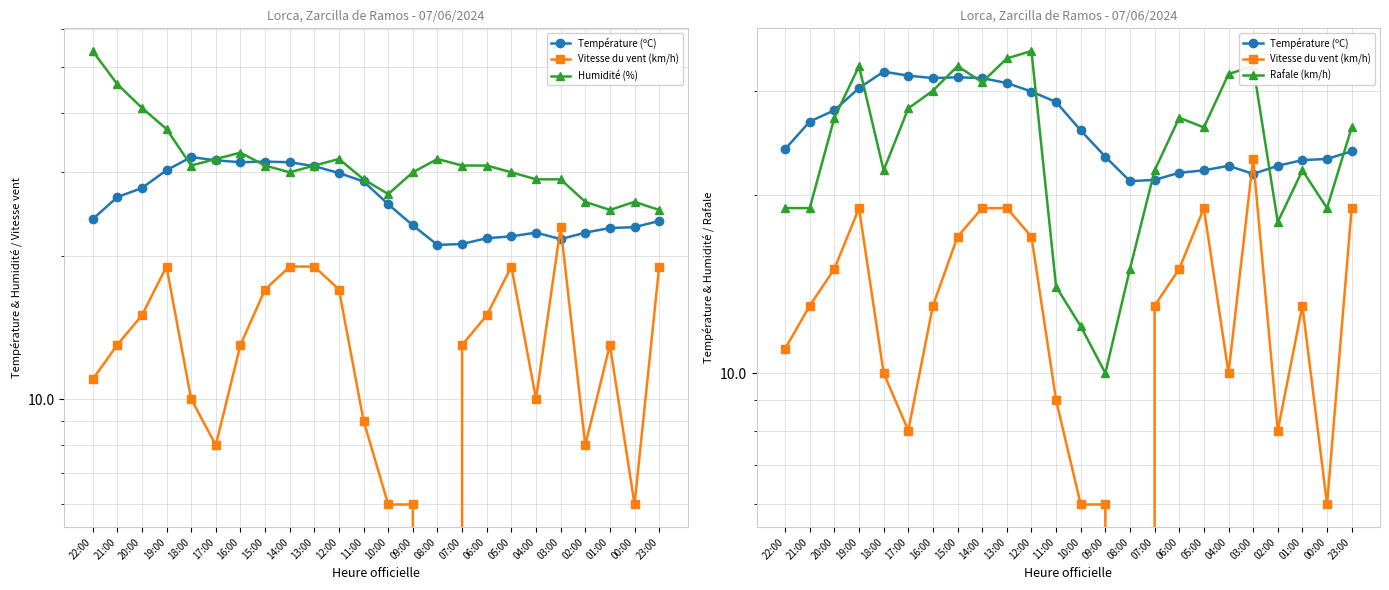

Read the Température (ºC) value at 11:00.

28.7